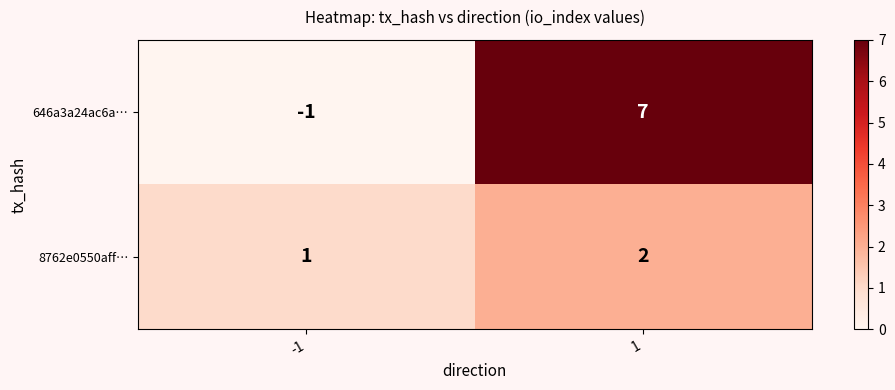

Which series has the widest spread of values?

646a3a24ac6a…